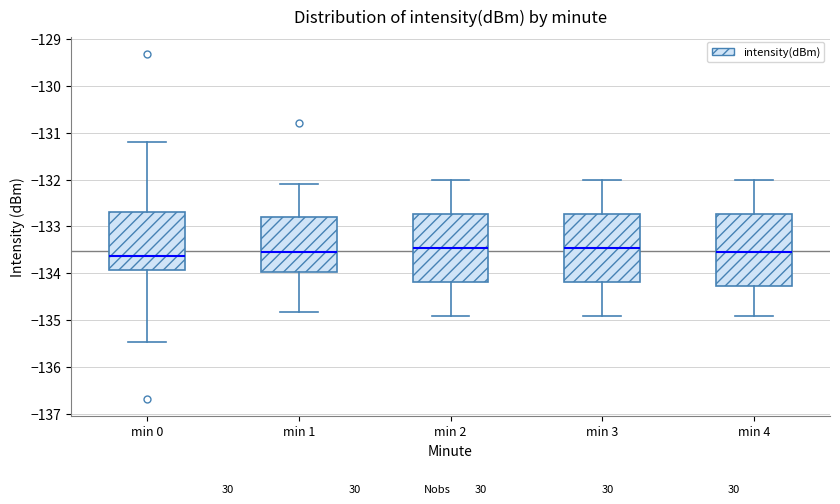

Comparing the boxes themselves (not the whiskers), which one is the tallest?

min 4